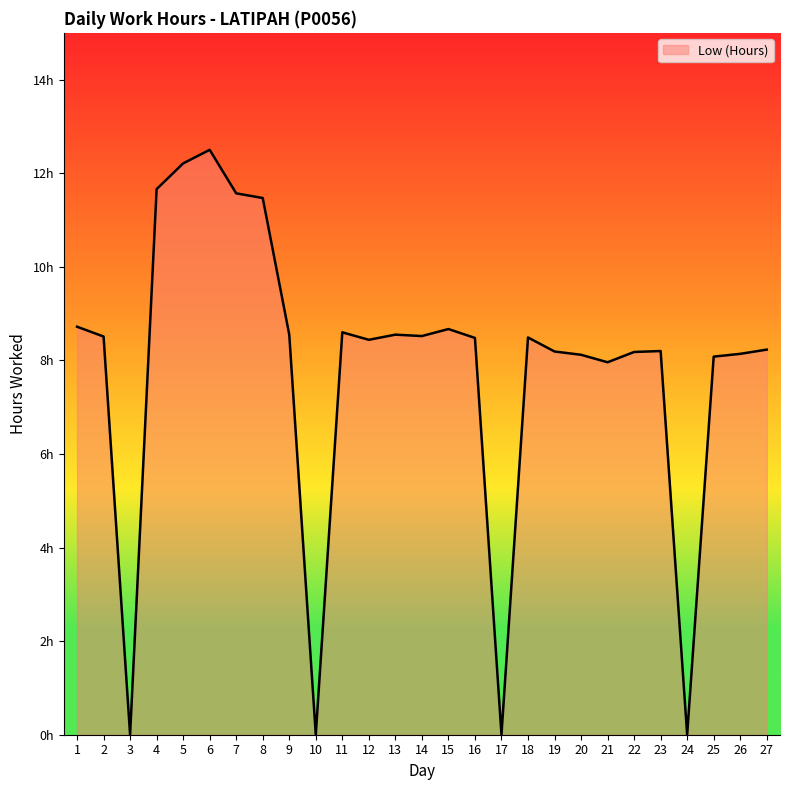

What is the average value?

7.8